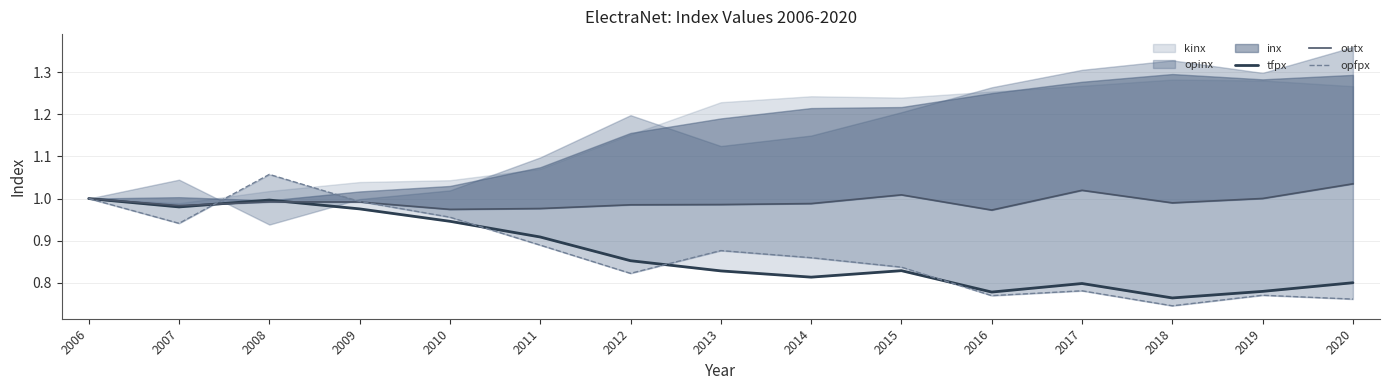

Where is the first local maximum for outx?

2008